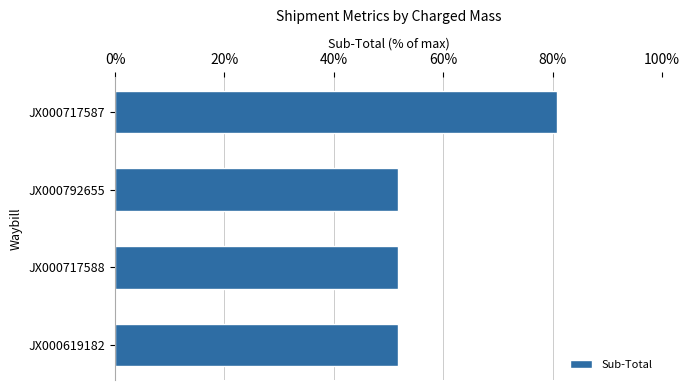

What is the greatest value displayed?

0.8